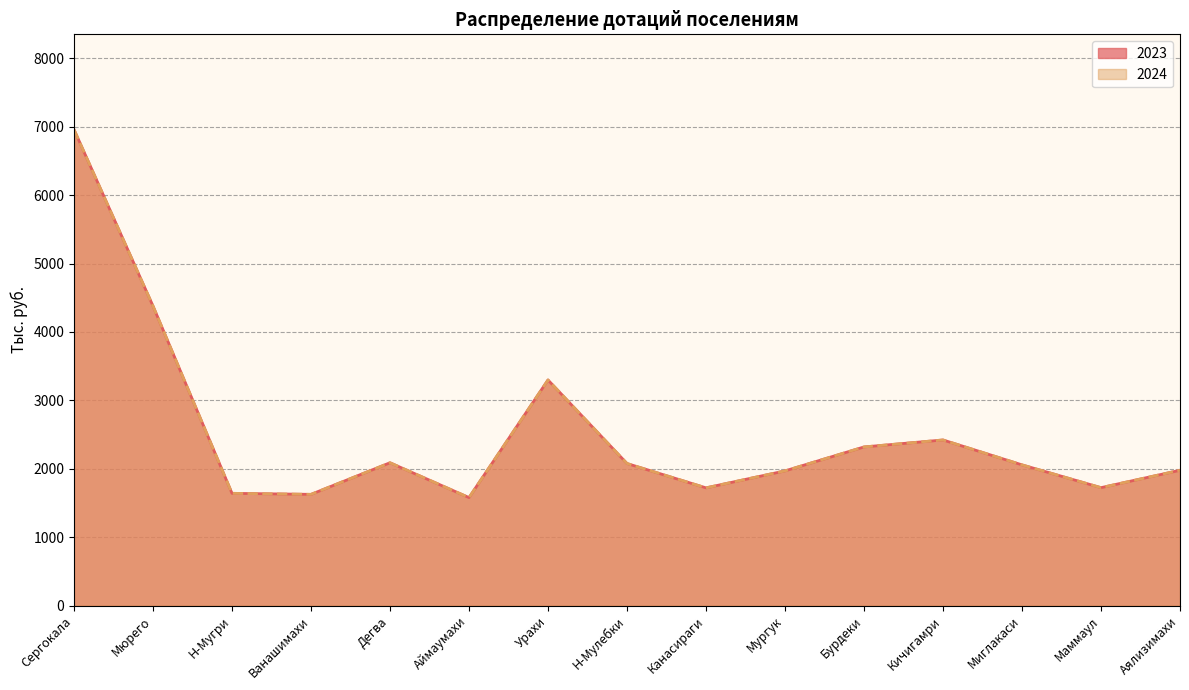

Which label corresponds to the largest value in the chart?

Сергокала